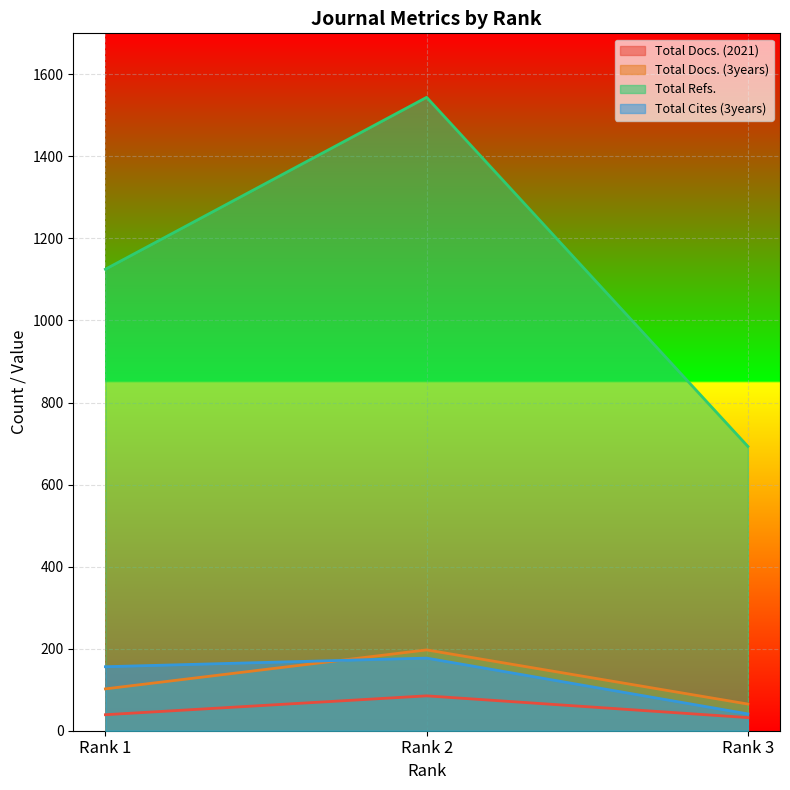

Between Rank 3 and Rank 2, which is larger?

Rank 2